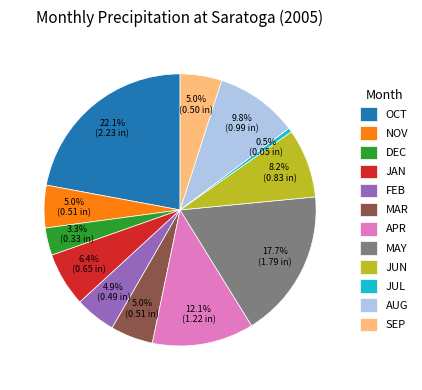

Does APR represent more than half of the total?

No